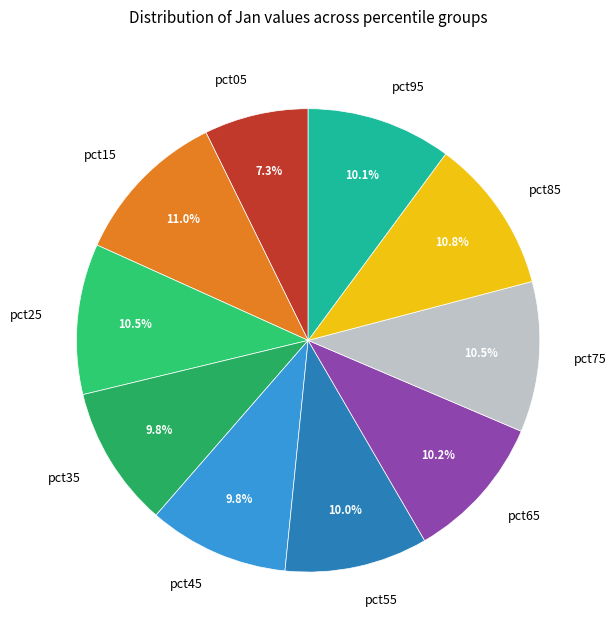

Is there a majority slice in this chart?

No